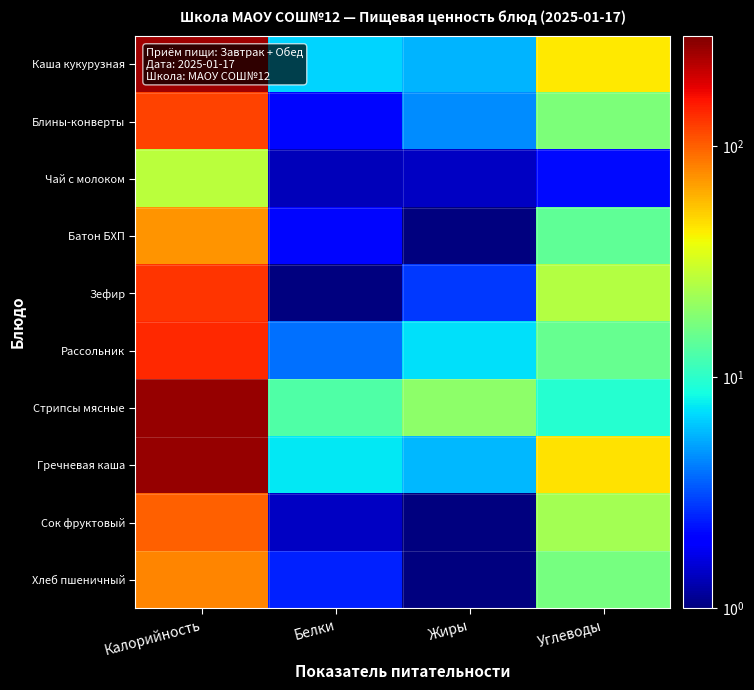

What is the maximum value shown in the chart?

267.3